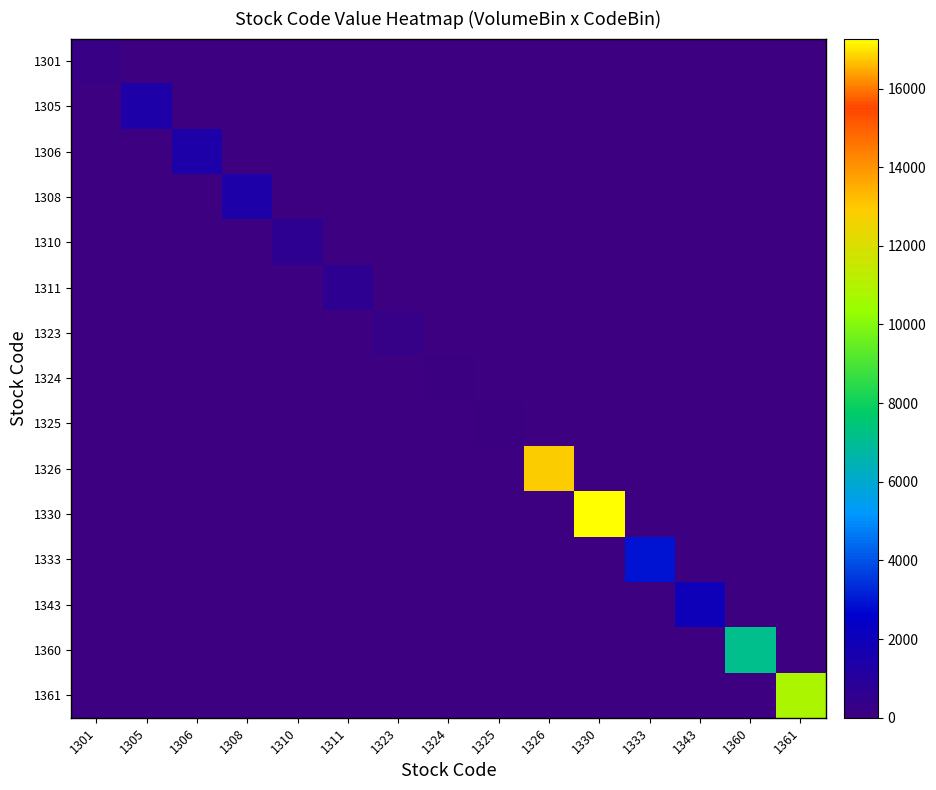

Reading left to right, extract all data points from this chart.

1301: 1301=268	1305=0	1306=0	1308=0	1310=0	1311=0	1323=0	1324=0	1325=0	1326=0	1330=0	1333=0	1343=0	1360=0	1361=0
1305: 1301=0	1305=1403	1306=0	1308=0	1310=0	1311=0	1323=0	1324=0	1325=0	1326=0	1330=0	1333=0	1343=0	1360=0	1361=0
1306: 1301=0	1305=0	1306=1385	1308=0	1310=0	1311=0	1323=0	1324=0	1325=0	1326=0	1330=0	1333=0	1343=0	1360=0	1361=0
1308: 1301=0	1305=0	1306=0	1308=1371	1310=0	1311=0	1323=0	1324=0	1325=0	1326=0	1330=0	1333=0	1343=0	1360=0	1361=0
1310: 1301=0	1305=0	1306=0	1308=0	1310=625	1311=0	1323=0	1324=0	1325=0	1326=0	1330=0	1333=0	1343=0	1360=0	1361=0
1311: 1301=0	1305=0	1306=0	1308=0	1310=0	1311=644	1323=0	1324=0	1325=0	1326=0	1330=0	1333=0	1343=0	1360=0	1361=0
1323: 1301=0	1305=0	1306=0	1308=0	1310=0	1311=0	1323=316	1324=0	1325=0	1326=0	1330=0	1333=0	1343=0	1360=0	1361=0
1324: 1301=0	1305=0	1306=0	1308=0	1310=0	1311=0	1323=0	1324=99	1325=0	1326=0	1330=0	1333=0	1343=0	1360=0	1361=0
1325: 1301=0	1305=0	1306=0	1308=0	1310=0	1311=0	1323=0	1324=0	1325=133	1326=0	1330=0	1333=0	1343=0	1360=0	1361=0
1326: 1301=0	1305=0	1306=0	1308=0	1310=0	1311=0	1323=0	1324=0	1325=0	1326=12860	1330=0	1333=0	1343=0	1360=0	1361=0
1330: 1301=0	1305=0	1306=0	1308=0	1310=0	1311=0	1323=0	1324=0	1325=0	1326=0	1330=17270	1333=0	1343=0	1360=0	1361=0
1333: 1301=0	1305=0	1306=0	1308=0	1310=0	1311=0	1323=0	1324=0	1325=0	1326=0	1330=0	1333=2949	1343=0	1360=0	1361=0
1343: 1301=0	1305=0	1306=0	1308=0	1310=0	1311=0	1323=0	1324=0	1325=0	1326=0	1330=0	1333=0	1343=2008	1360=0	1361=0
1360: 1301=0	1305=0	1306=0	1308=0	1310=0	1311=0	1323=0	1324=0	1325=0	1326=0	1330=0	1333=0	1343=0	1360=7130	1361=0
1361: 1301=0	1305=0	1306=0	1308=0	1310=0	1311=0	1323=0	1324=0	1325=0	1326=0	1330=0	1333=0	1343=0	1360=0	1361=10860